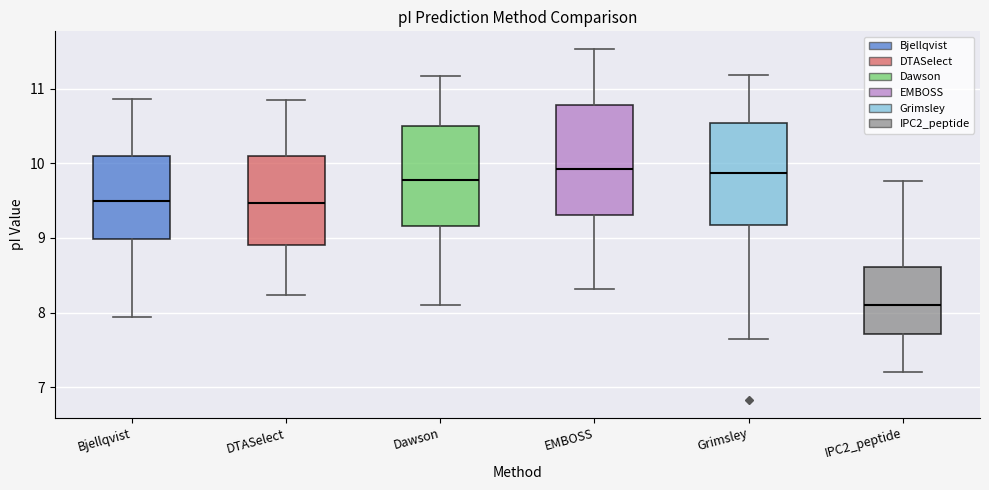

Where does the upper whisker of the box for Dawson end on the y-axis? The values are not printed on the chart, so give them approximately, as read against the axis.

11.2